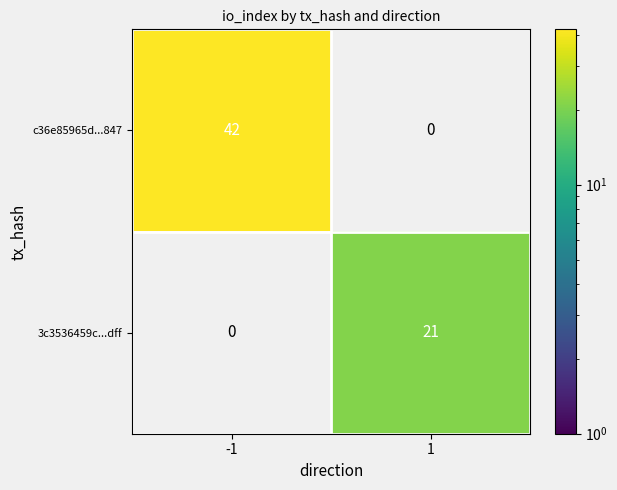

What is the highest value of the c36e85965d...847 series?

42